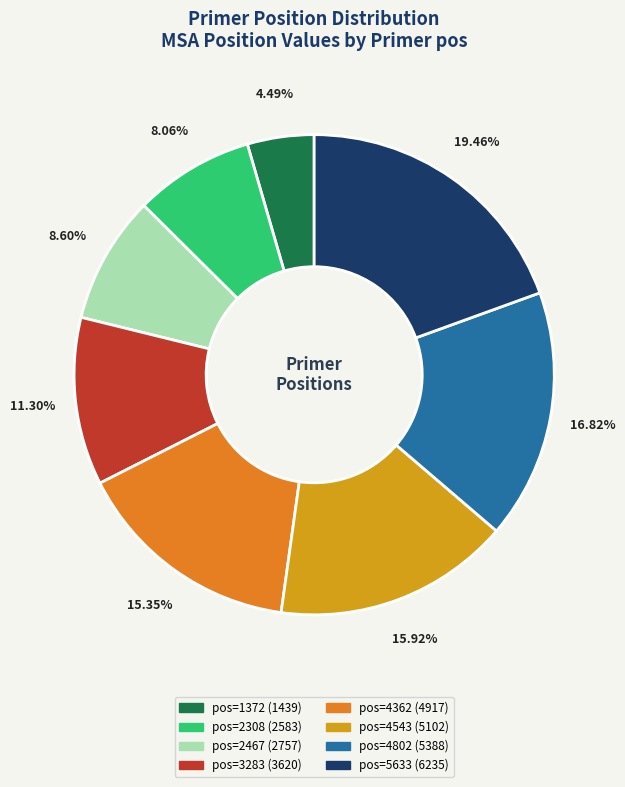

How many slices are in this pie chart?

8